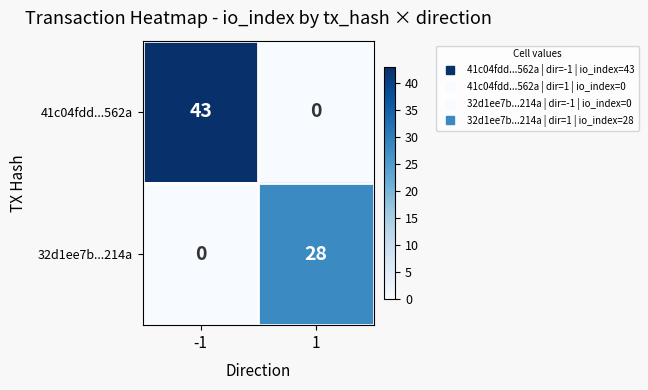

What is the sum of the 41c04fdd...562a values at -1 and 1?

43